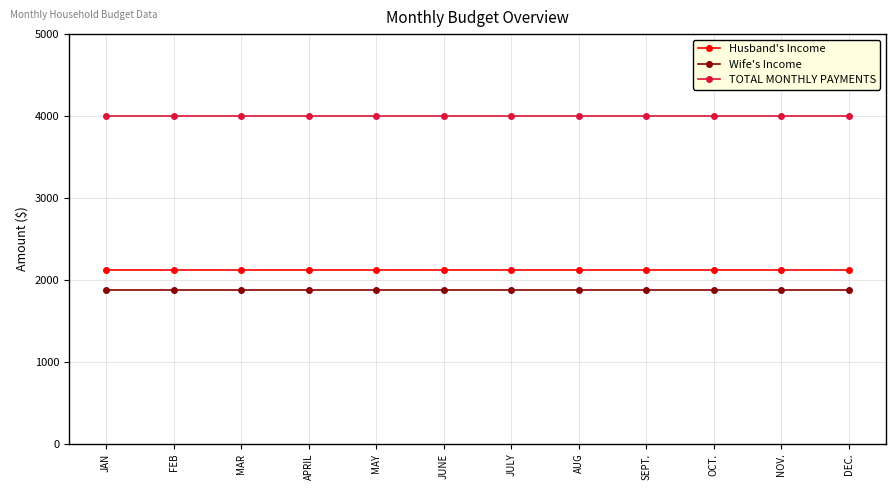

True or false: Wife's Income has a value of 1875.0 at OCT..

True